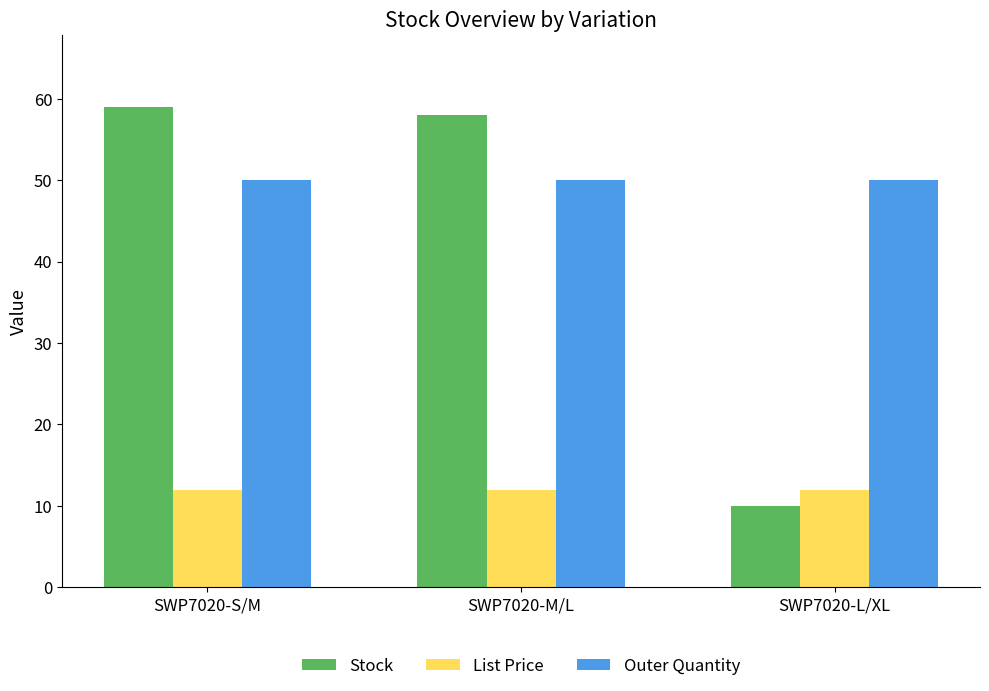

What is the difference between the maximum and minimum values in the Stock series?

49.0